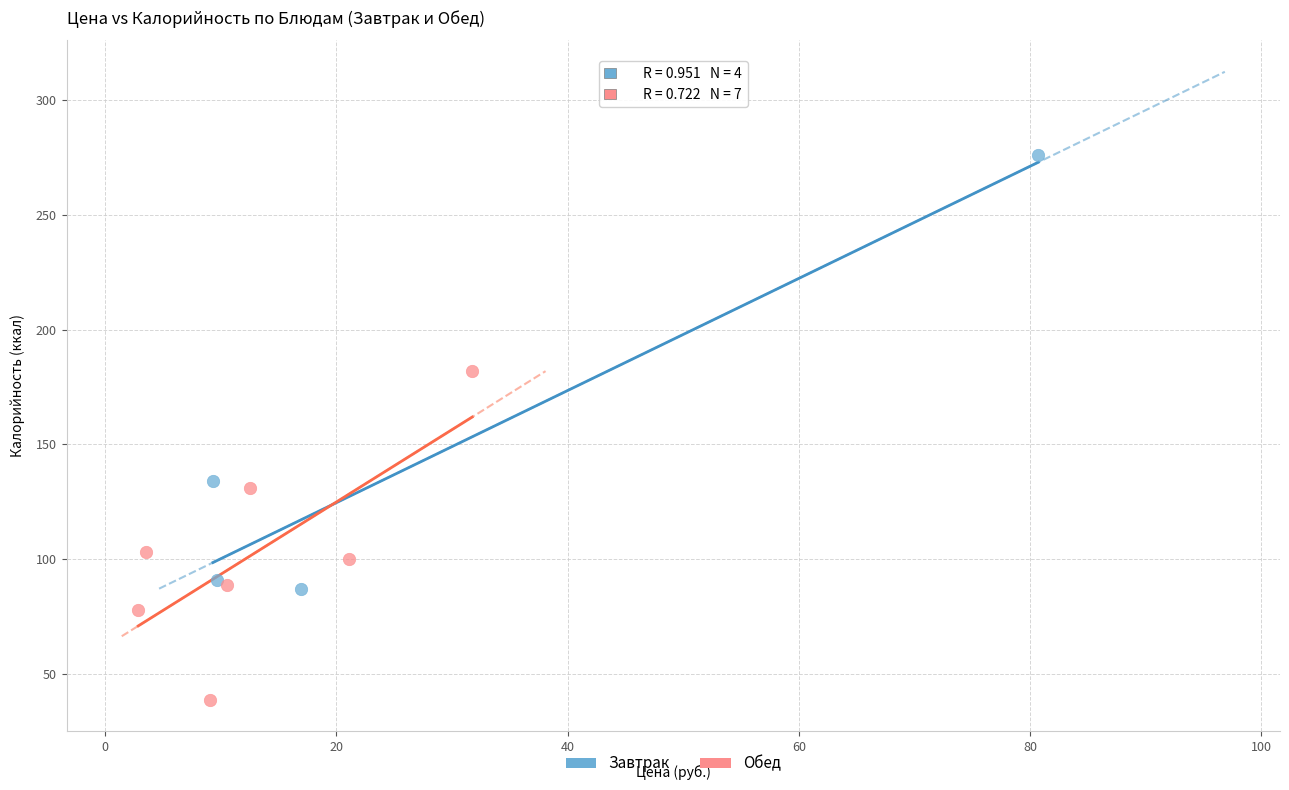

What are all the series names shown in the legend?

Завтрак, Обед